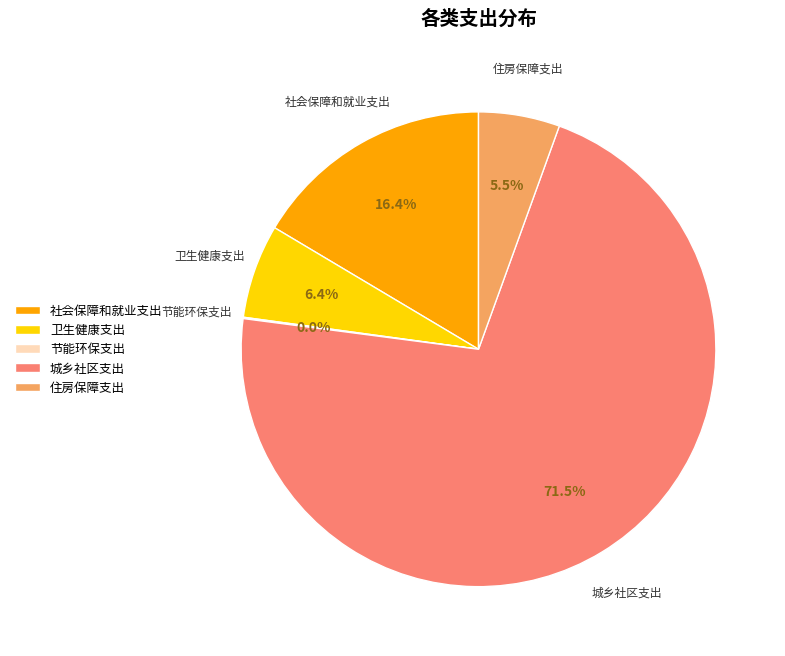

The 节能环保支出 slice represents 0% of the pie. True or false?

True